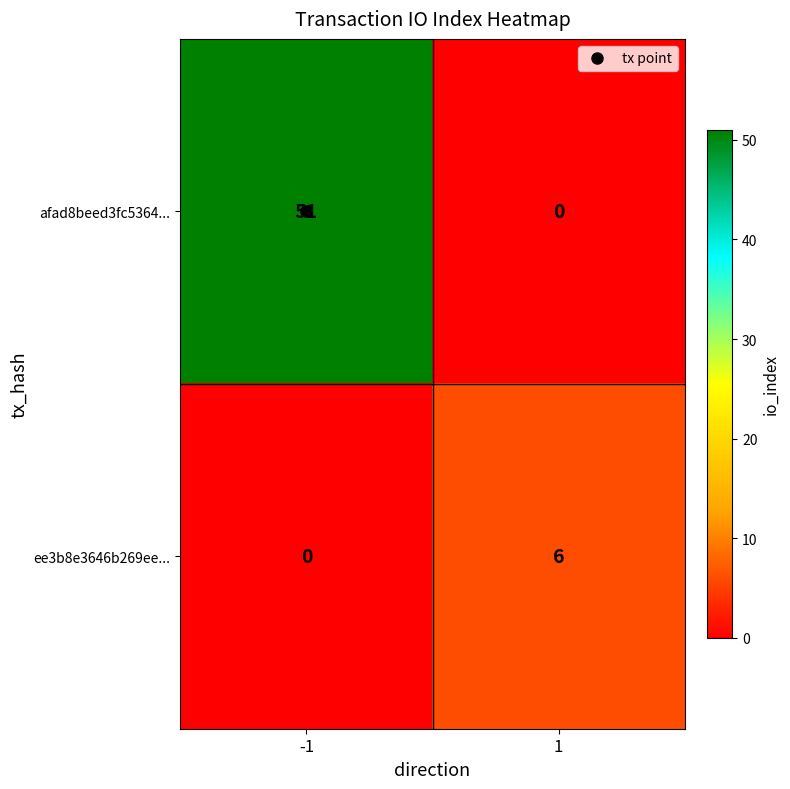

What is the maximum value for afad8beed3fc5364...?

51